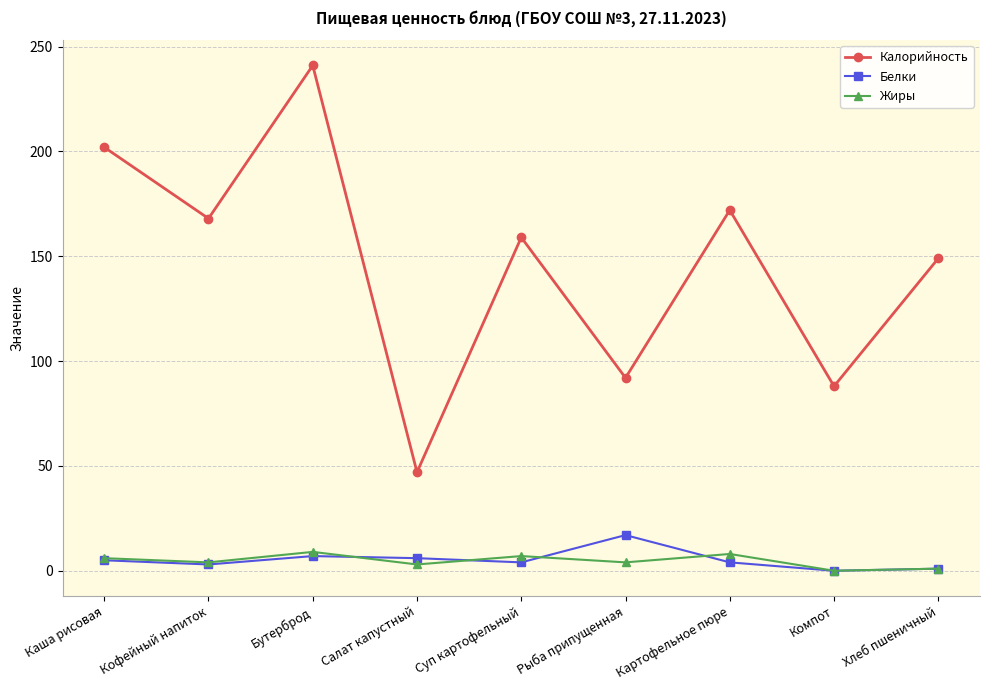

What position from the right is Рыба припущенная?

4